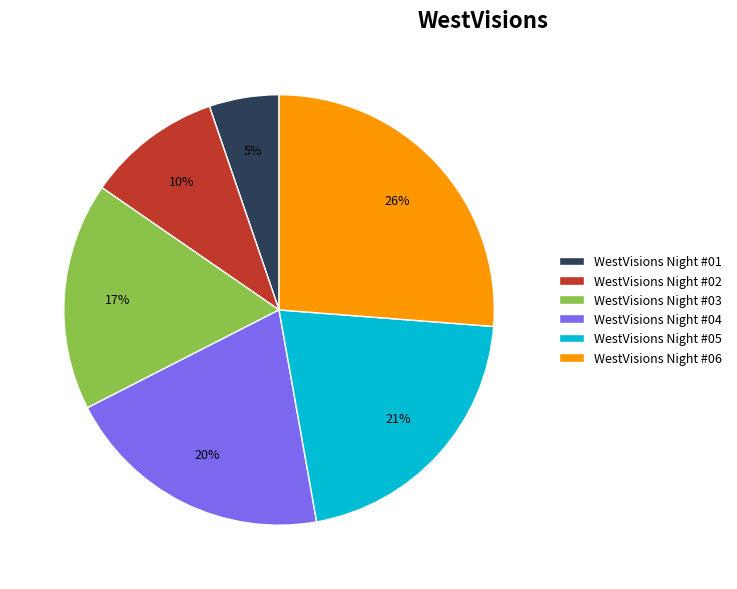

What is the ratio of the value at WestVisions Night #05 to the value at WestVisions Night #02?

2.1